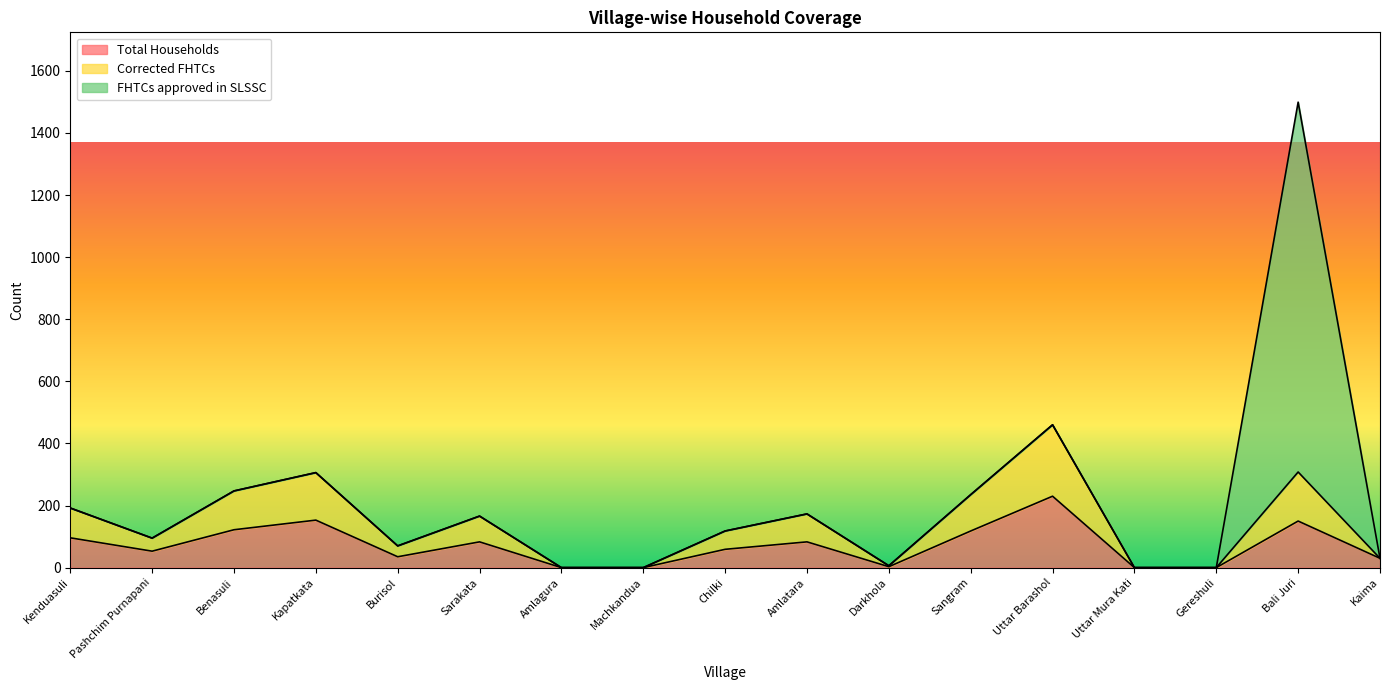

What is the average value of the Corrected FHTCs series?

142